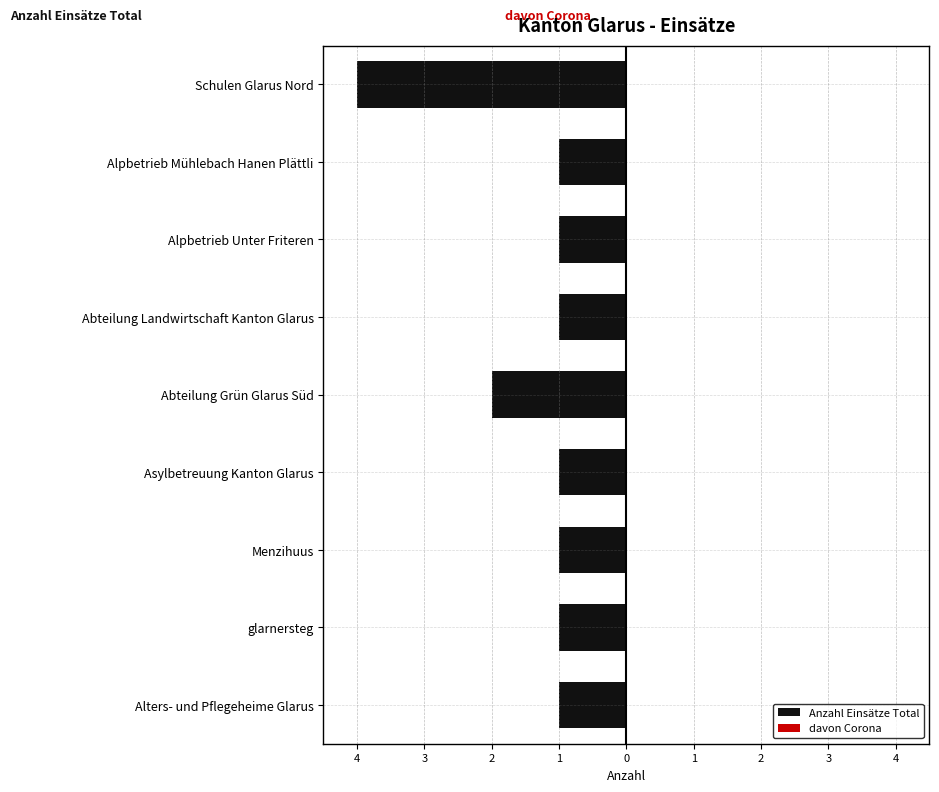

Are the bars horizontal?

Yes